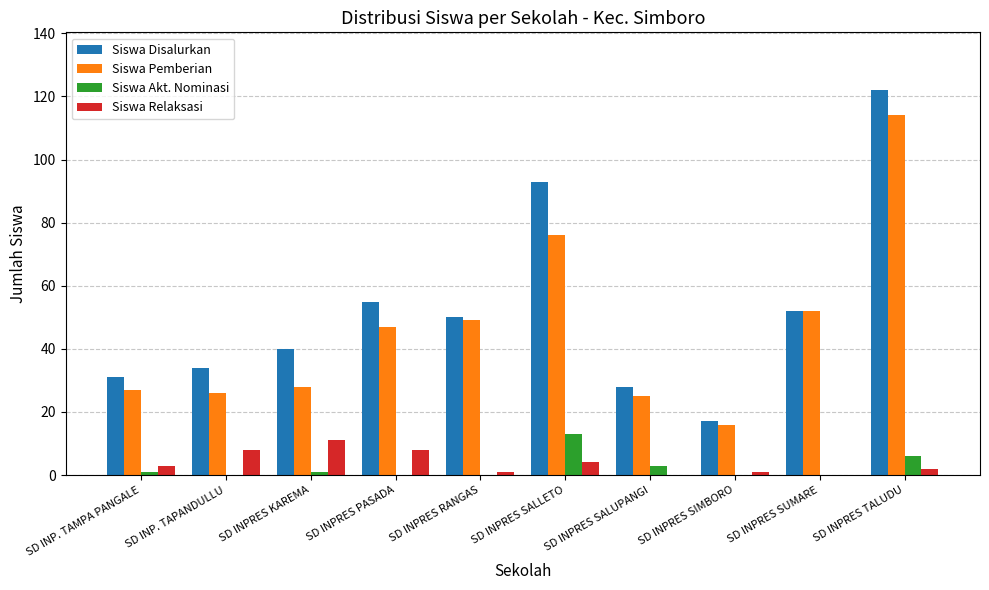

The Siswa Pemberian series shows 10 at SD INPRES PASADA. True or false?

False